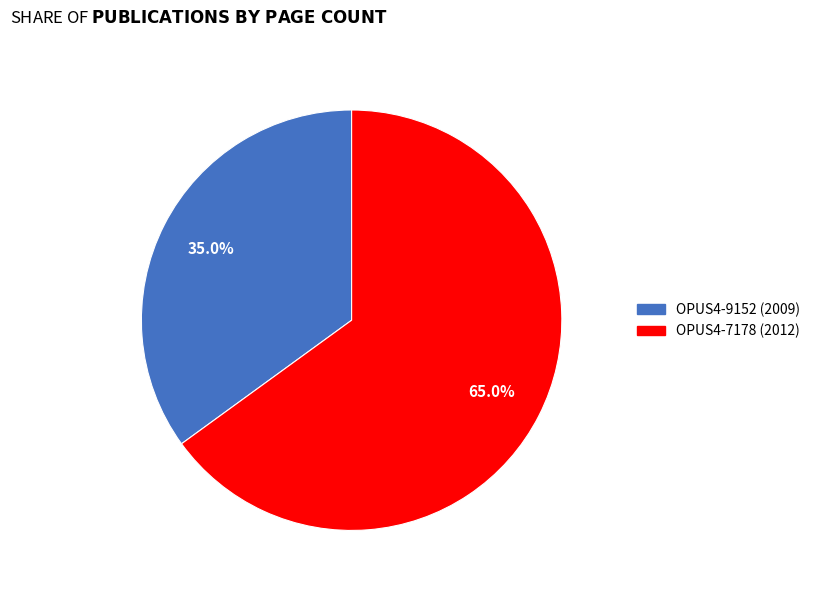

To the nearest percent, what percentage of the pie is OPUS4-9152 (2009)?

35%